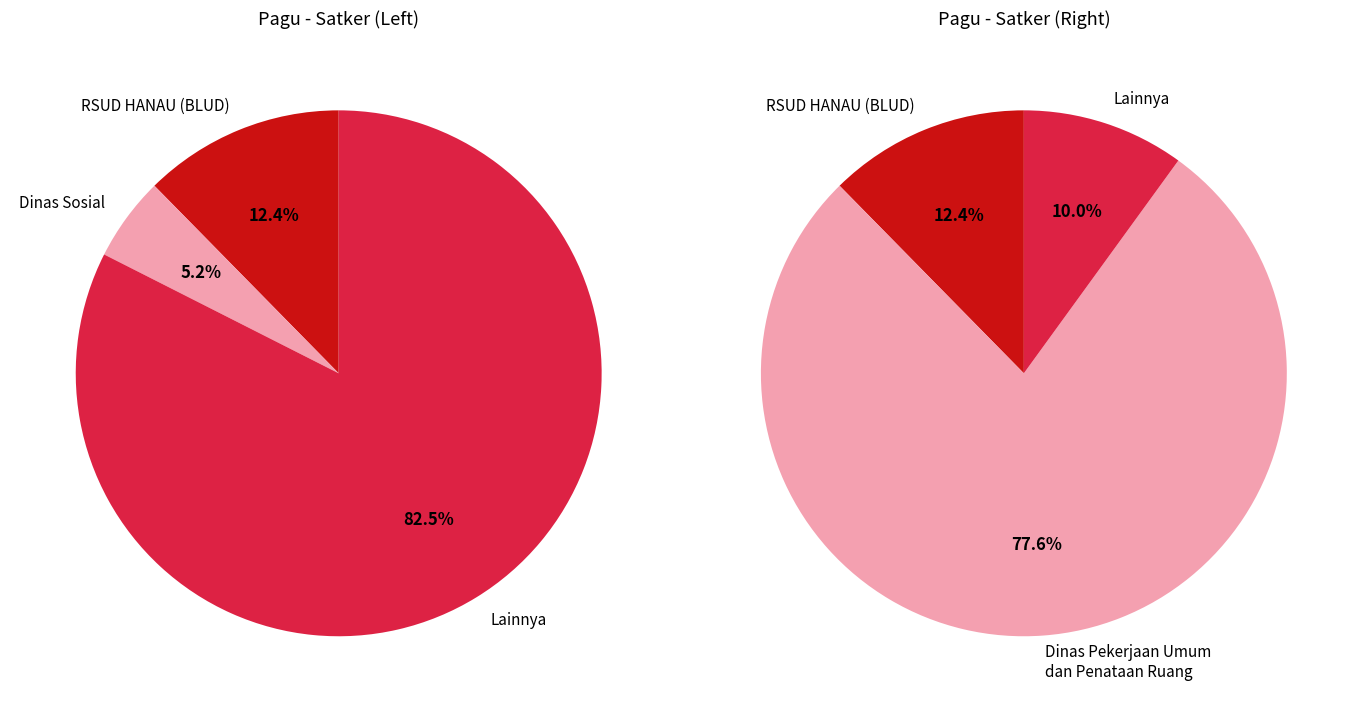

Is it true that Badan Pengembangan Sumber Daya Manusia is 11% of the pie?

False